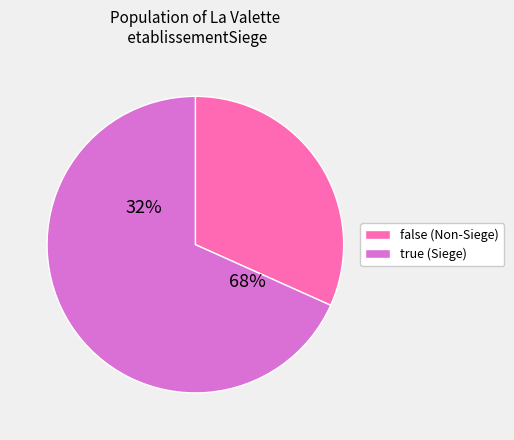

How many segments does this pie chart have?

2